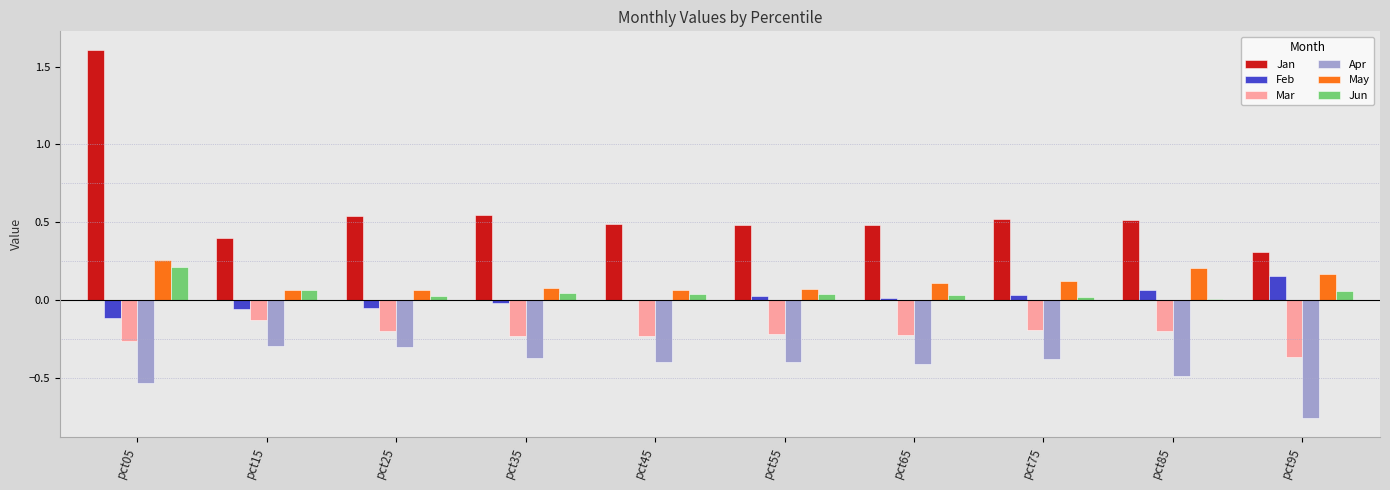

How many groups of bars are there?

10